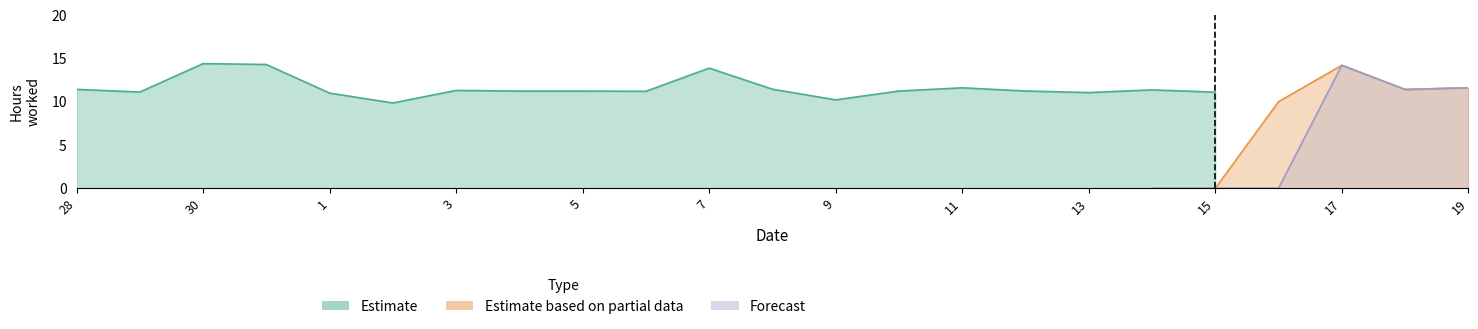

Reading left to right, list all the values displayed in this chart.

Estimate: 28=11.4	29=11.1	30=14.4	31=14.3	1=11.0	2=9.9	3=11.3	4=11.2	5=11.2	6=11.2	7=13.9	8=11.4	9=10.2	10=11.2	11=11.6	12=11.2	13=11.1	14=11.4	15=11.1	16=0.0	17=0.0	18=0.0	19=0.0
Estimate based on partial data: 28=0.0	29=0.0	30=0.0	31=0.0	1=0.0	2=0.0	3=0.0	4=0.0	5=0.0	6=0.0	7=0.0	8=0.0	9=0.0	10=0.0	11=0.0	12=0.0	13=0.0	14=0.0	15=0.0	16=10.0	17=14.2	18=11.4	19=11.6
Forecast: 28=0.0	29=0.0	30=0.0	31=0.0	1=0.0	2=0.0	3=0.0	4=0.0	5=0.0	6=0.0	7=0.0	8=0.0	9=0.0	10=0.0	11=0.0	12=0.0	13=0.0	14=0.0	15=0.0	16=0.0	17=14.2	18=11.4	19=11.6